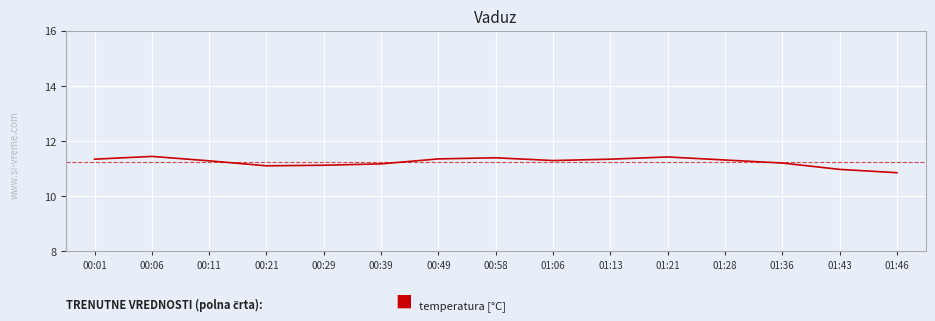

The chart shows a value of 11.3 at 01:06. True or false?

True